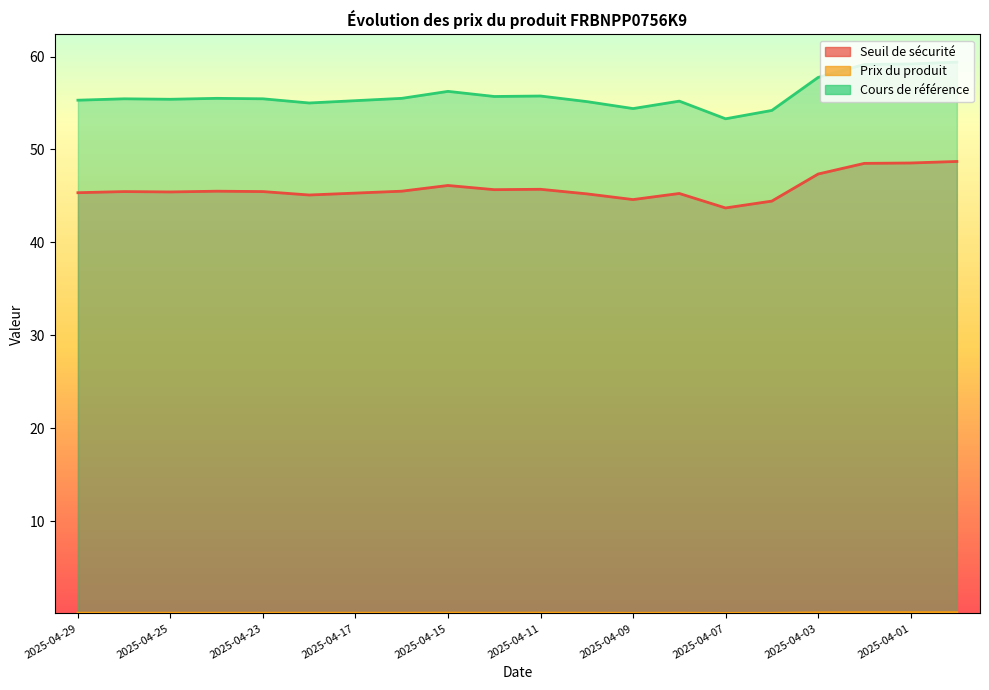

What are all the series names shown in the legend?

Seuil de sécurité, Prix du produit, Cours de référence